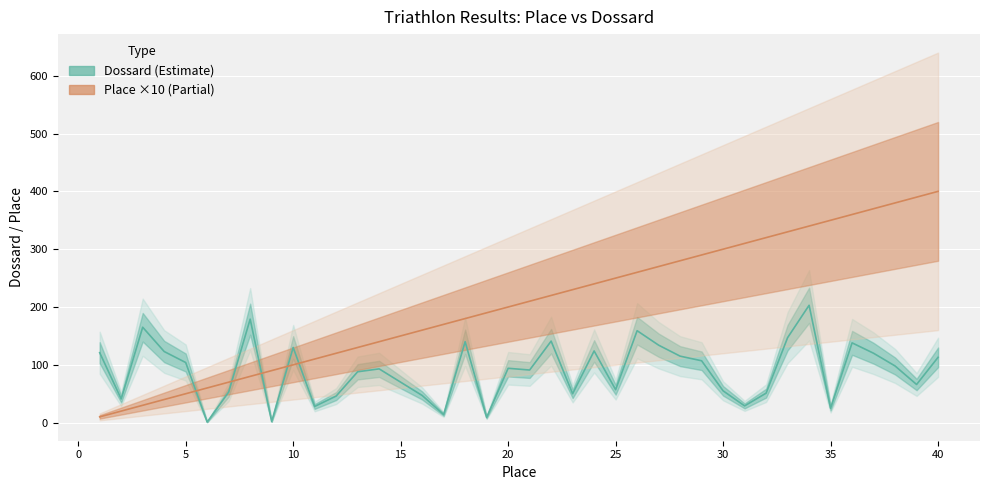

Which series has the largest range (max minus min)?

Place